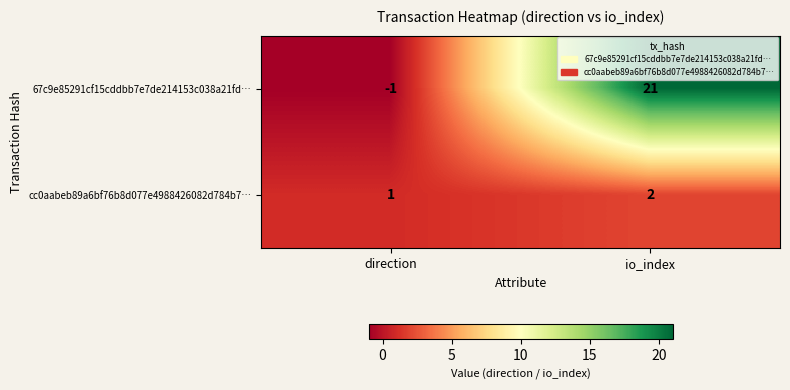

At which label is cc0aabeb89a6bf76b8d077e4988426082d784b7… closest to 1?

direction